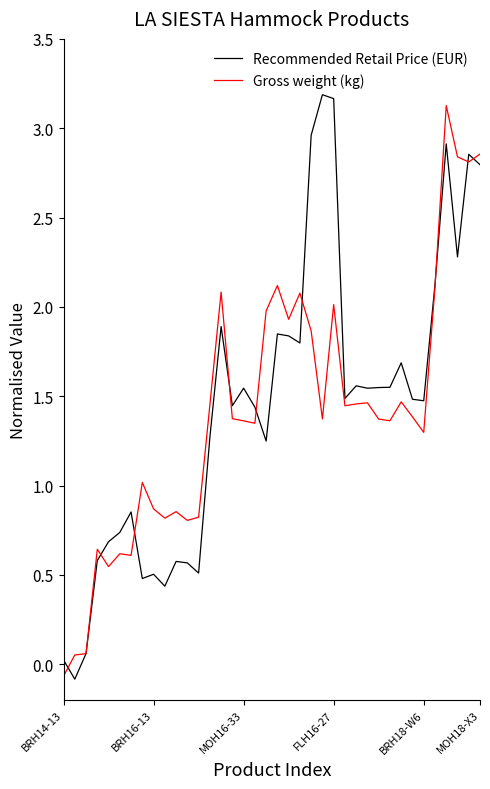

Rank the series by their maximum value, from lowest to highest.

Gross weight (kg), Recommended Retail Price (EUR)